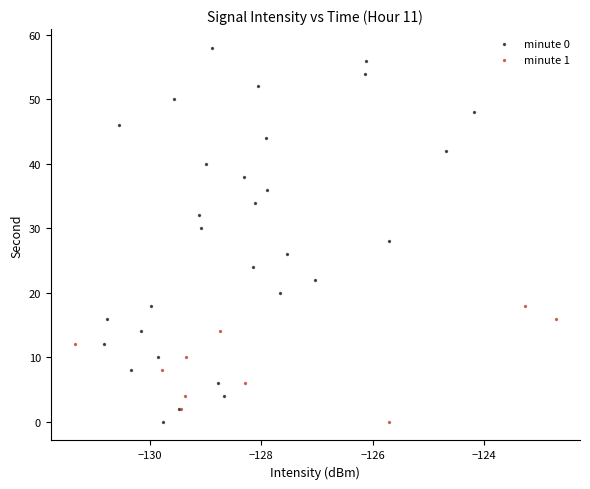

Which series has the widest spread of Y values?

minute 0